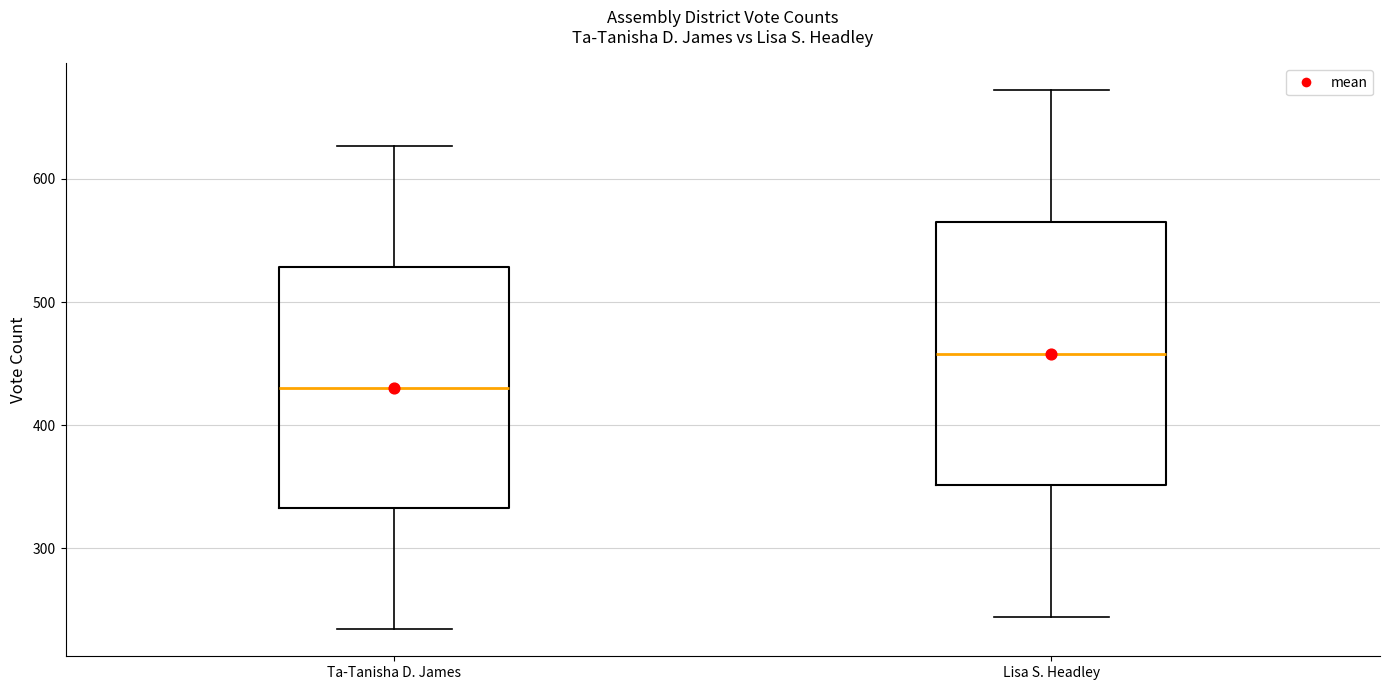

Reading left to right, transcribe this box plot: for each box, give where its median line is, the range the box spans, and where its two whiskers end, as read against the y-axis. The values are not printed on the chart, so give them approximately, as read against the axis.

Ta-Tanisha D. James: median 430, box 330 to 530, whiskers 230 to 630
Lisa S. Headley: median 460, box 350 to 570, whiskers 240 to 670